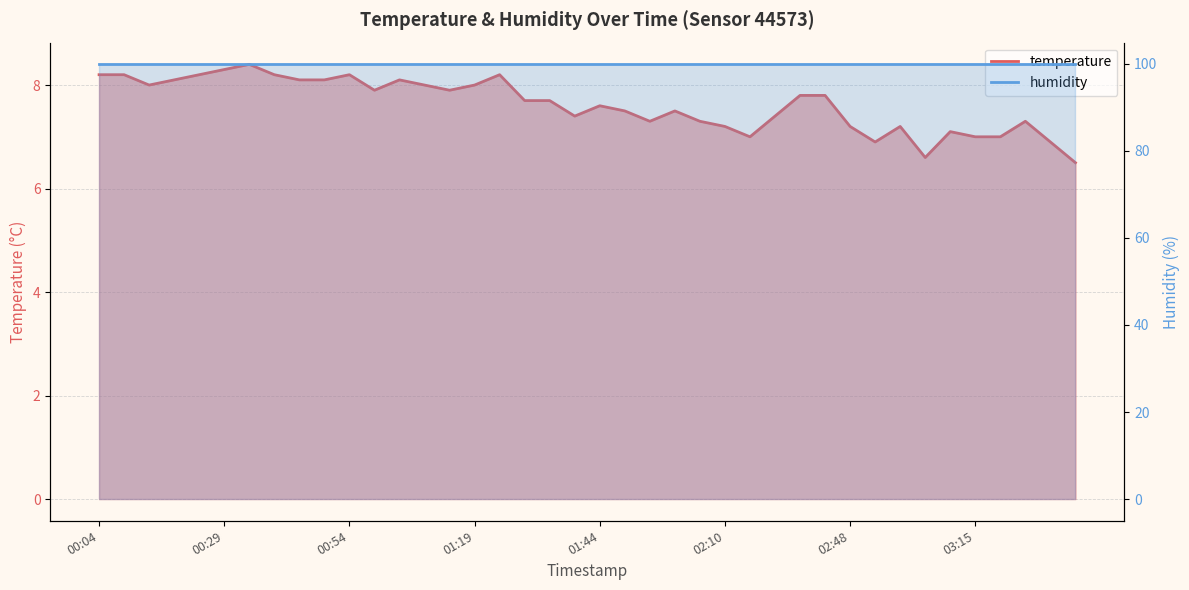

What is the smallest value displayed?

6.5